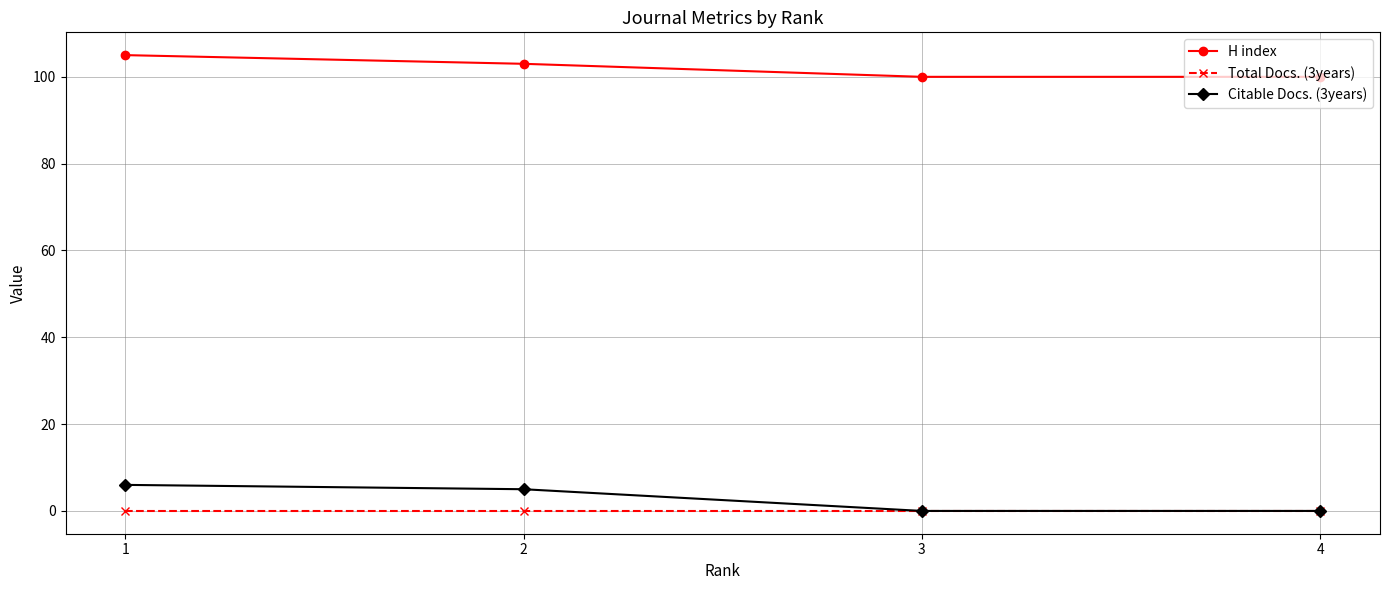

At 1, list the series in order from smallest to largest.

Total Docs. (3years), Citable Docs. (3years), H index